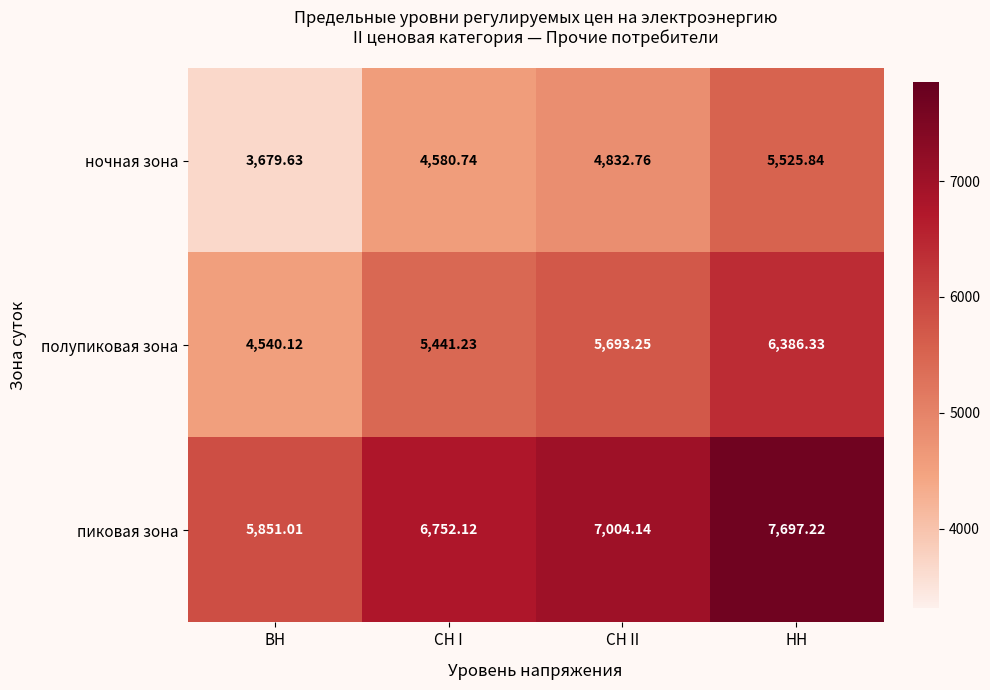

List the series in order of their peak value, lowest first.

ночная зона, полупиковая зона, пиковая зона